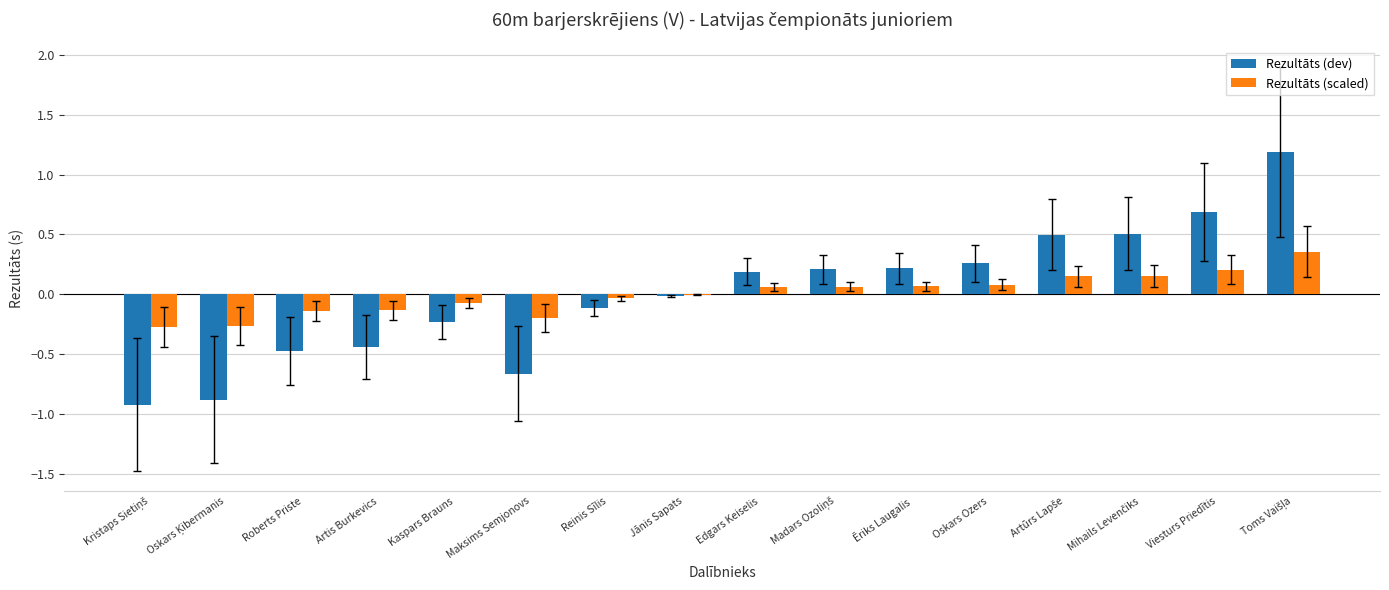

What is the greatest value displayed?

1.2